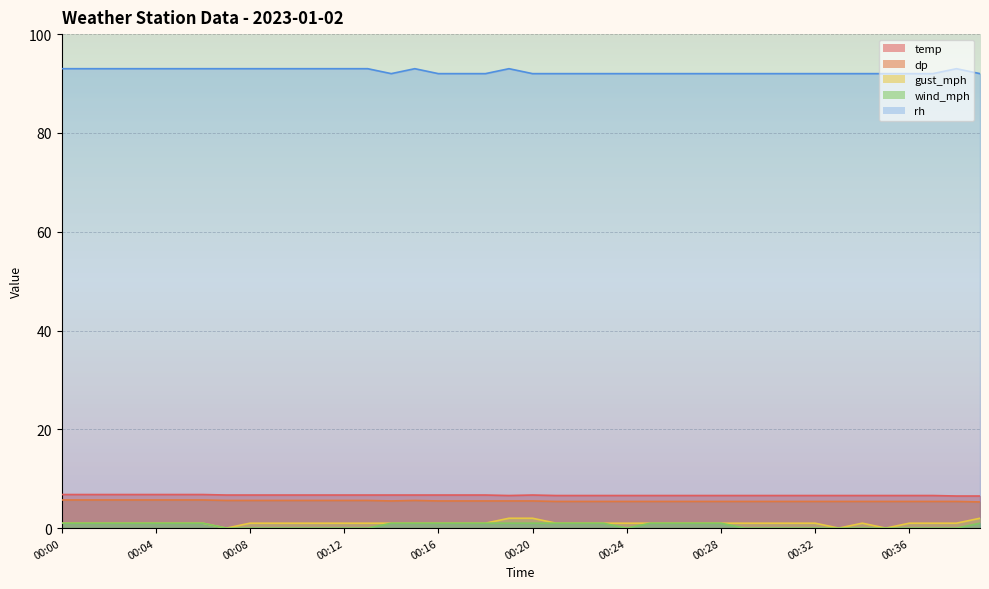

What is the difference between the maximum and minimum values in the gust_mph series?

2.0